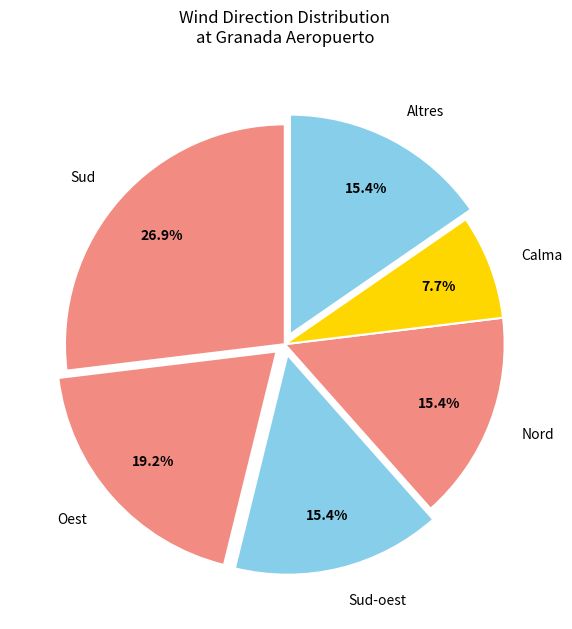

What portion of the pie excludes Oest?

80.8%